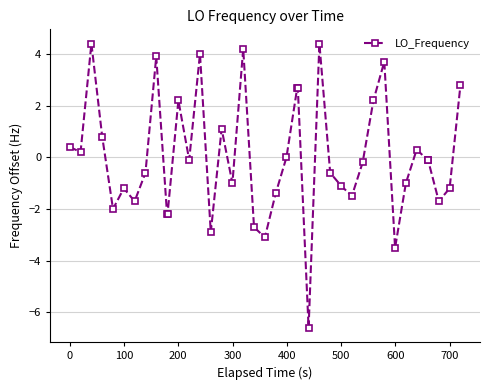

Reading left to right, transcribe all the data shown in this chart.

0.4	0.2	4.4	0.8	-2.0	-1.2	-1.7	-0.6	3.9	-2.2	-2.2	2.2	-0.1	4.0	-2.9	1.1	-1.0	4.2	-2.7	-3.1	-1.4	0.0	2.7	2.7	-6.6	4.4	-0.6	-1.1	-1.5	-0.2	2.2	3.7	-3.5	-1.0	0.3	-0.1	-0.1	-1.7	-1.2	2.8